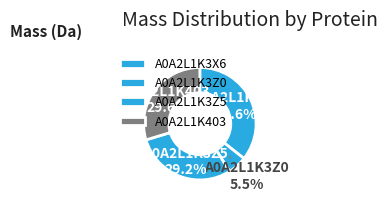

What is the change in value from A0A2L1K3X6 to A0A2L1K3Z0?

-59165.2